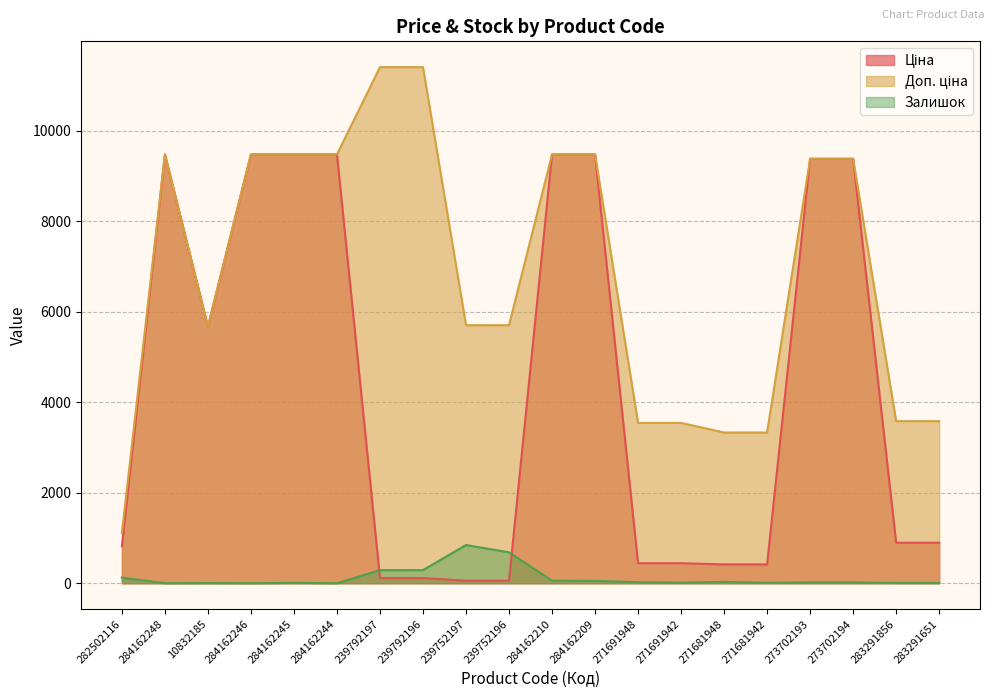

After their last crossing, which series has the higher values: Залишок or Ціна?

Ціна